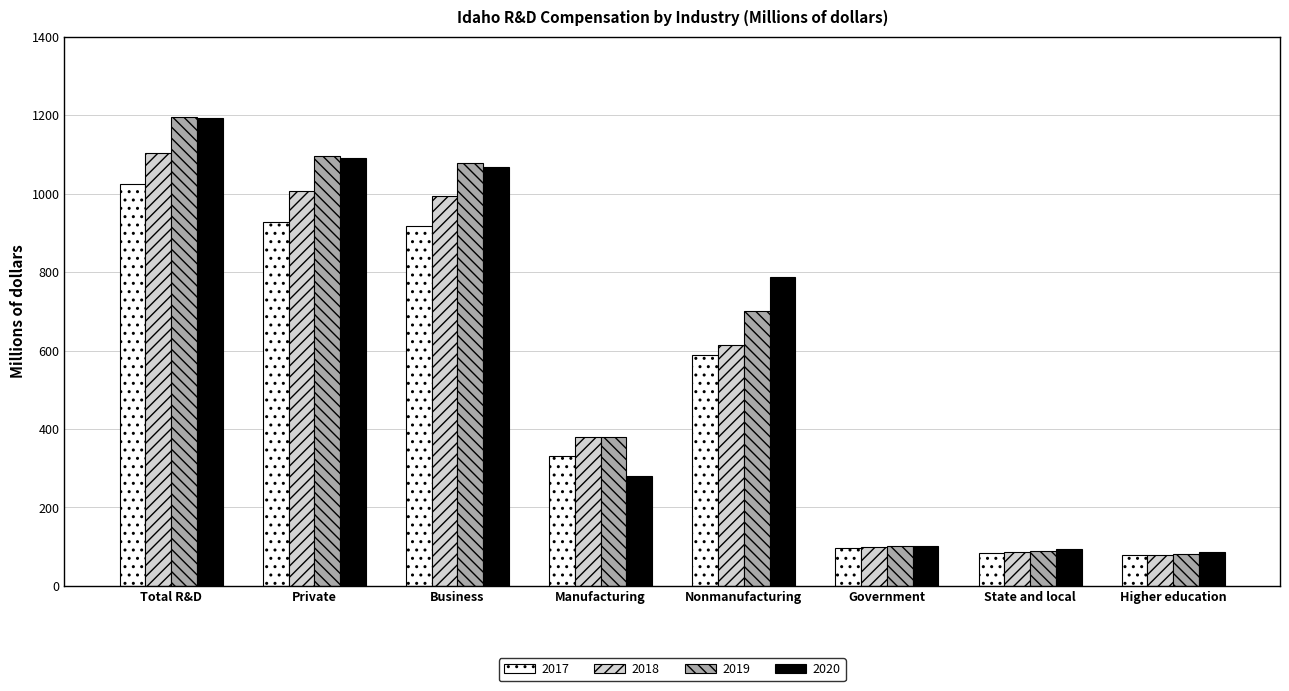

How many bars are there in each group?

4